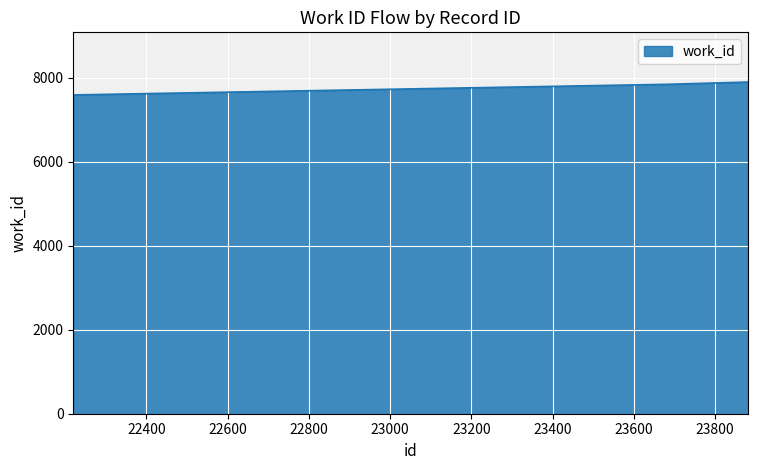

True or false: the data has more than 1 interior local peaks.

False